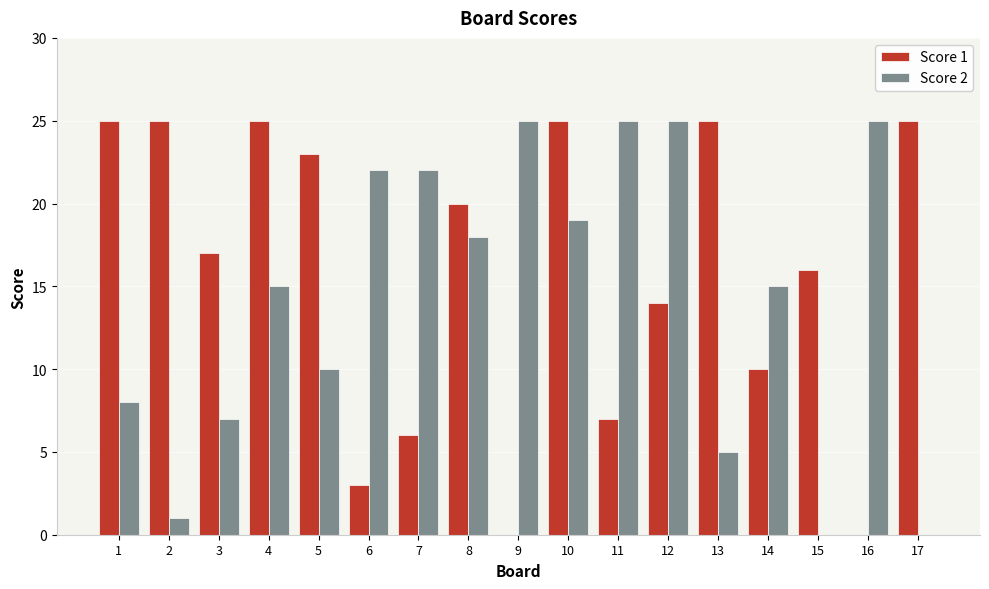

Is the value of Score 1 at 11 greater than the value of Score 2 at 10?

No